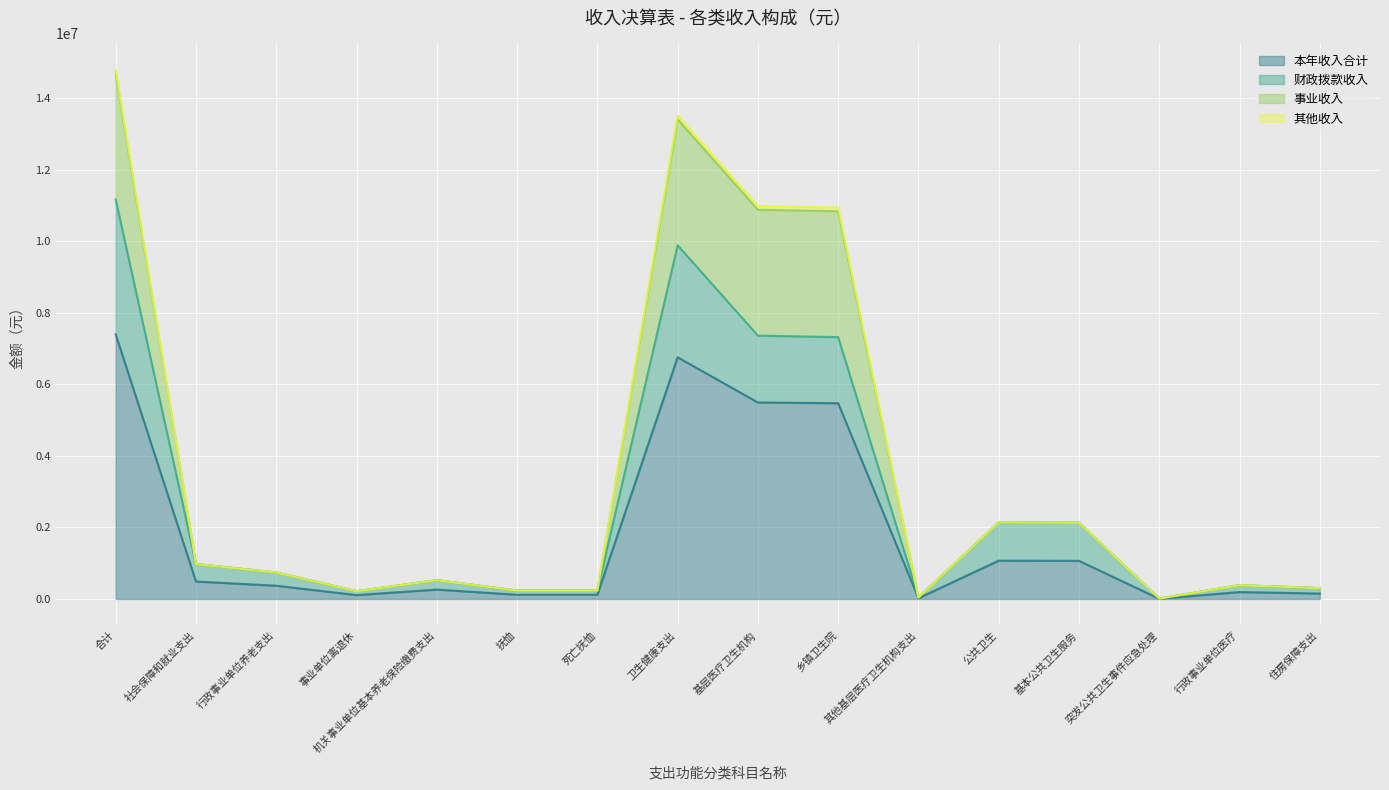

At how many categories does at least one series exceed 13793073?

1